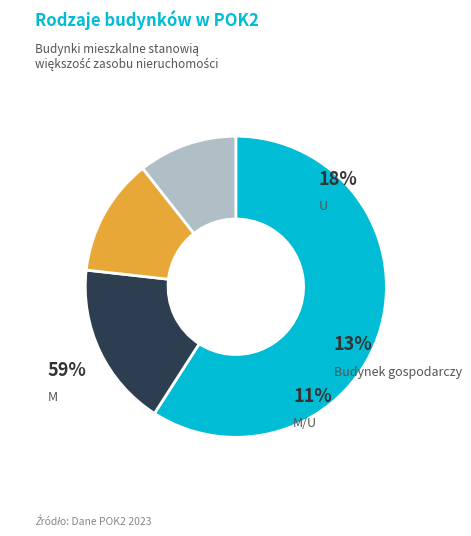

The Budynek gospodarczy slice represents 13% of the pie. True or false?

True